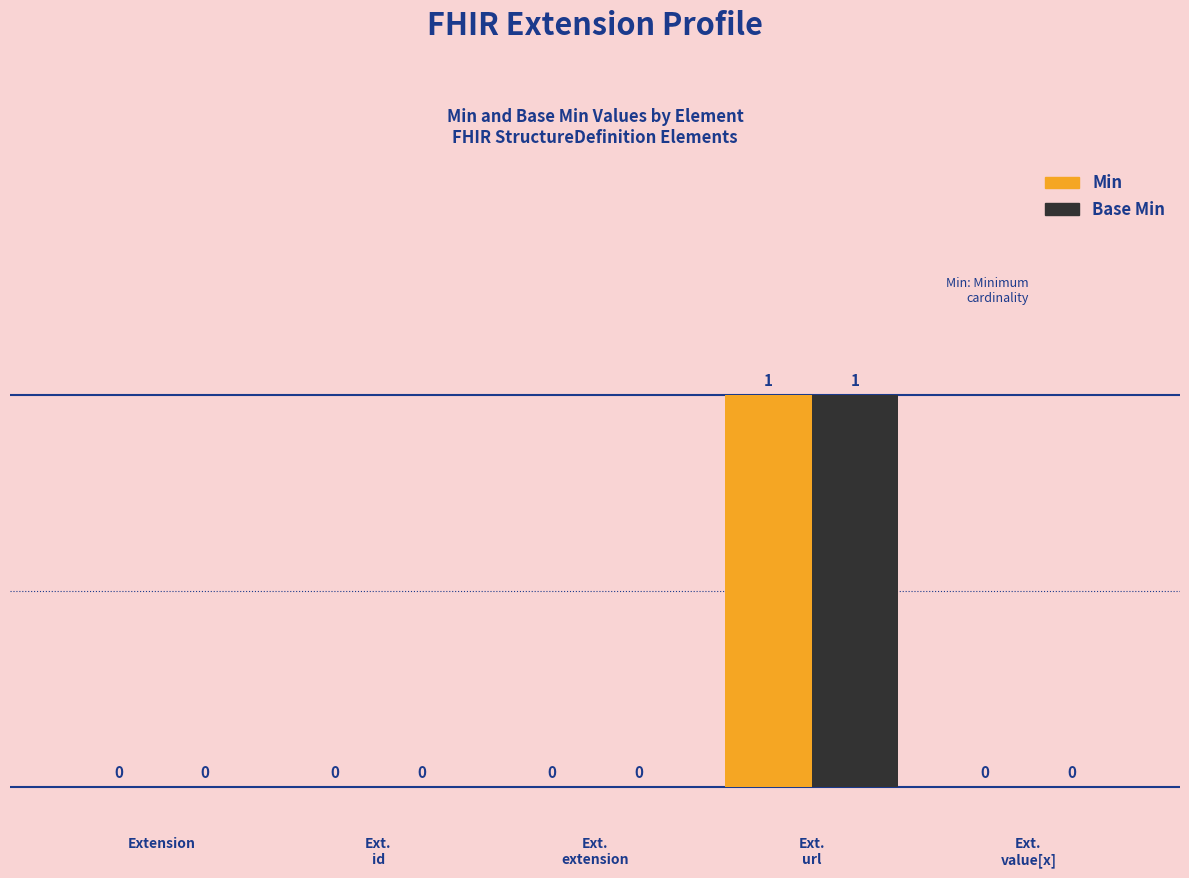

Reading left to right, transcribe all the data shown in this chart.

Min: 0	0	0	1	0
Base Min: 0	0	0	1	0